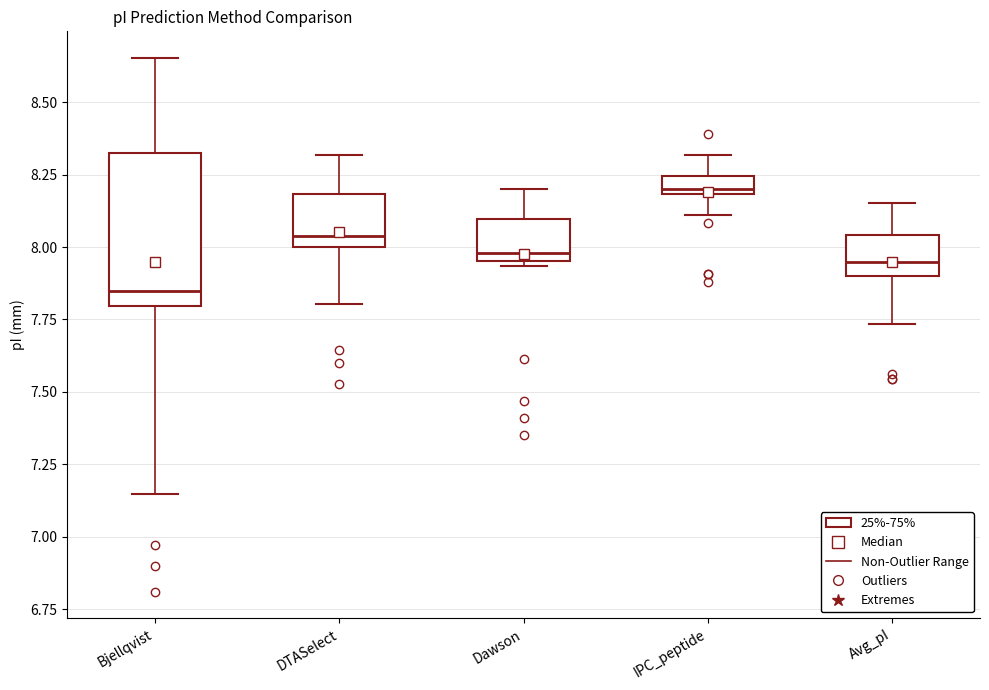

Where is the lower edge of the box for IPC_peptide on the y-axis? The values are not printed on the chart, so give them approximately, as read against the axis.

8.20